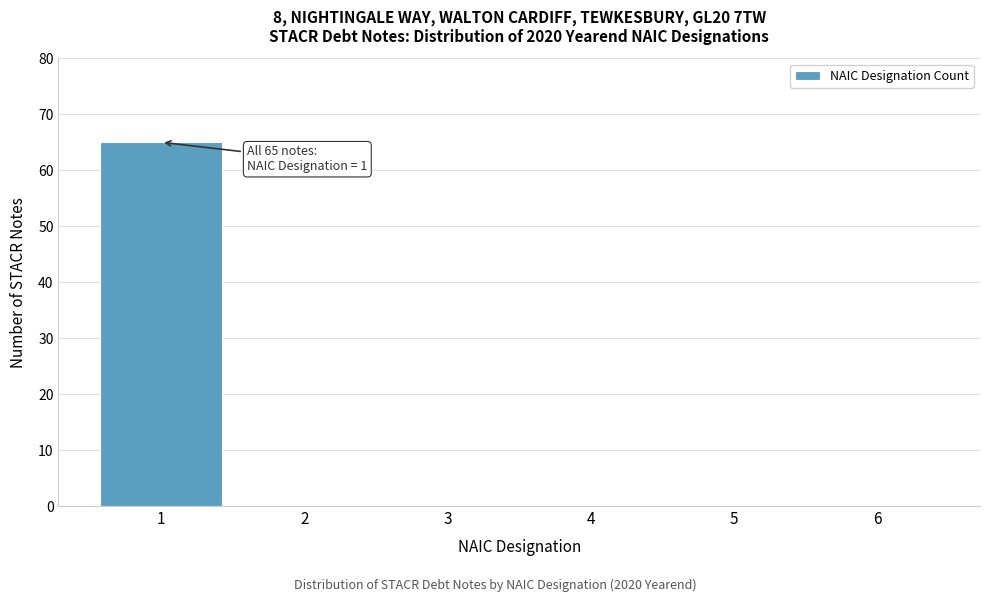

Over which range of the x-axis is the bar tallest?

0.5 to 1.5